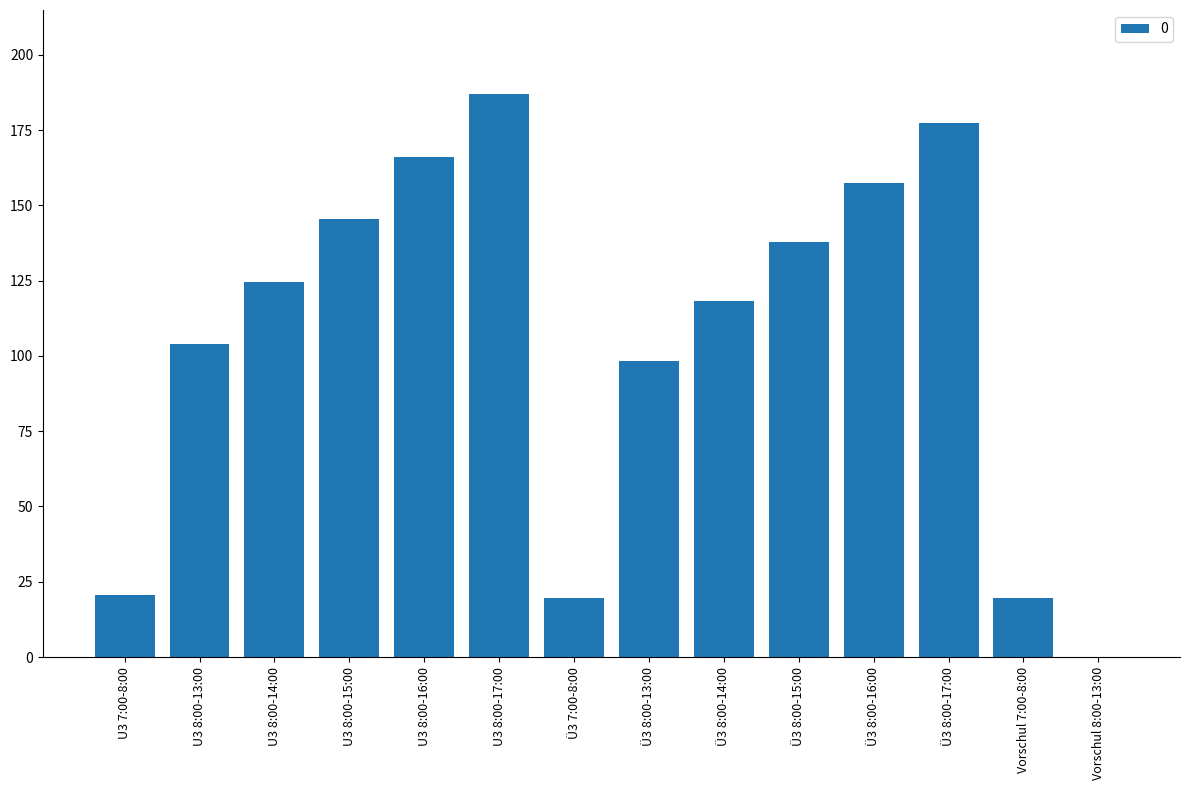

What is the maximum value shown in the chart?

186.9